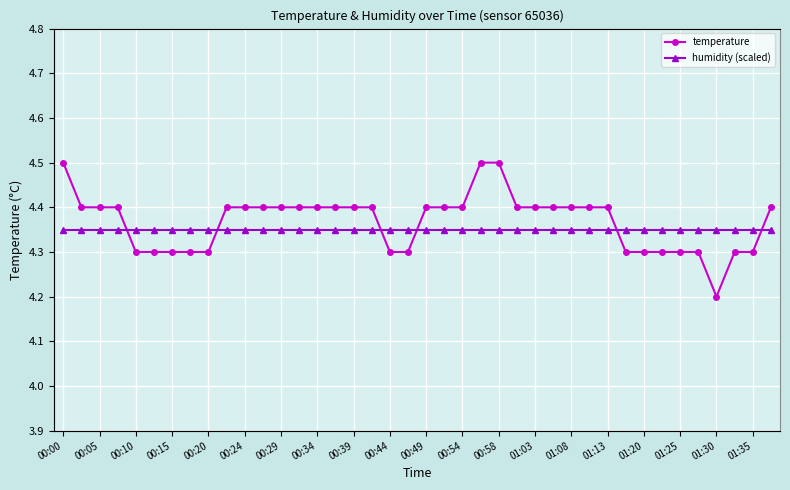

What is the sum of all humidity (scaled) values?

160.0